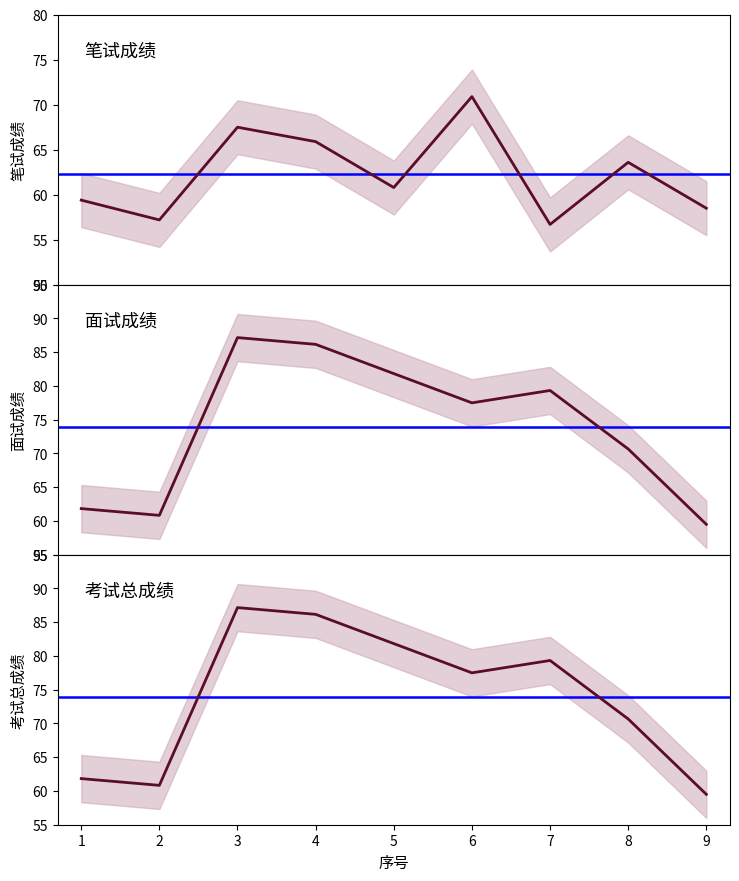

Is this an area chart (filled region under the line)?

No